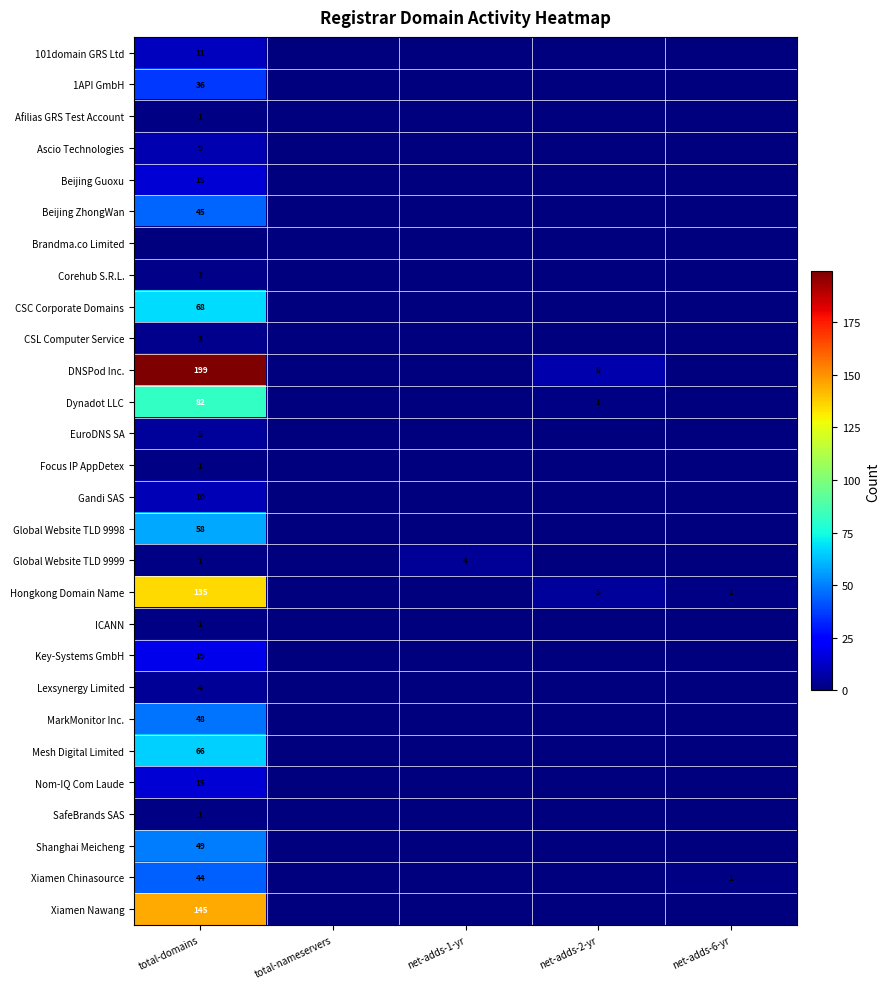

Is it true that Hongkong Domain Name equals 1 at net-adds-6-yr?

True